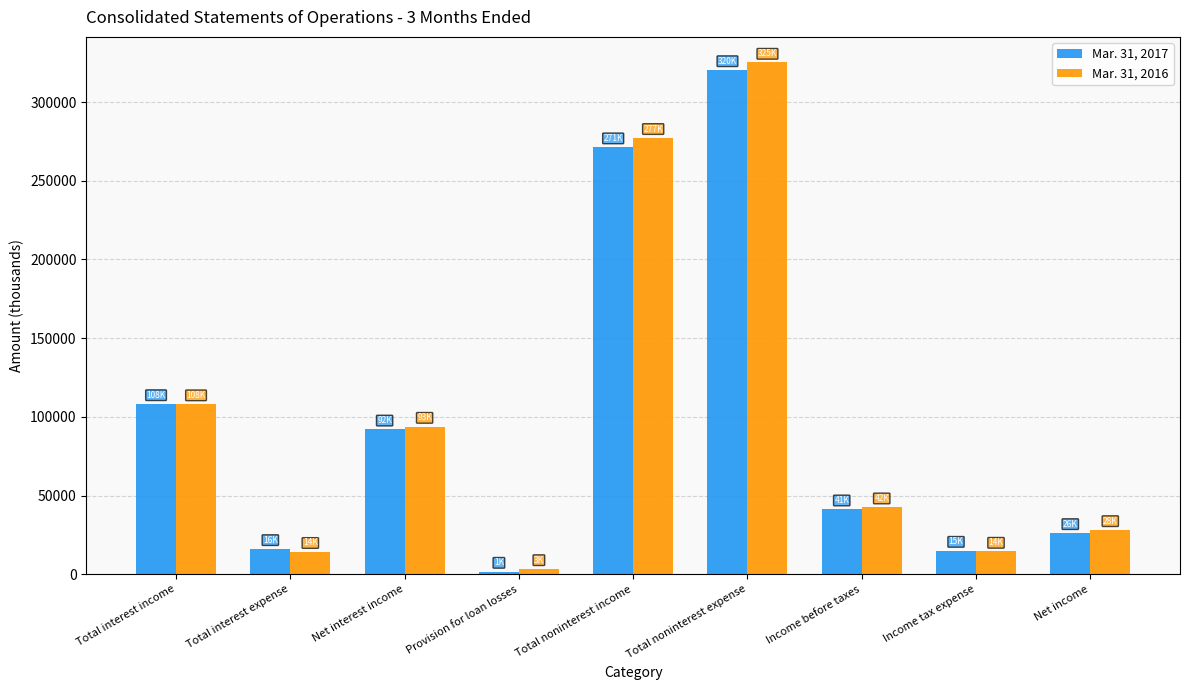

What is the minimum value for Mar. 31, 2016?

3407